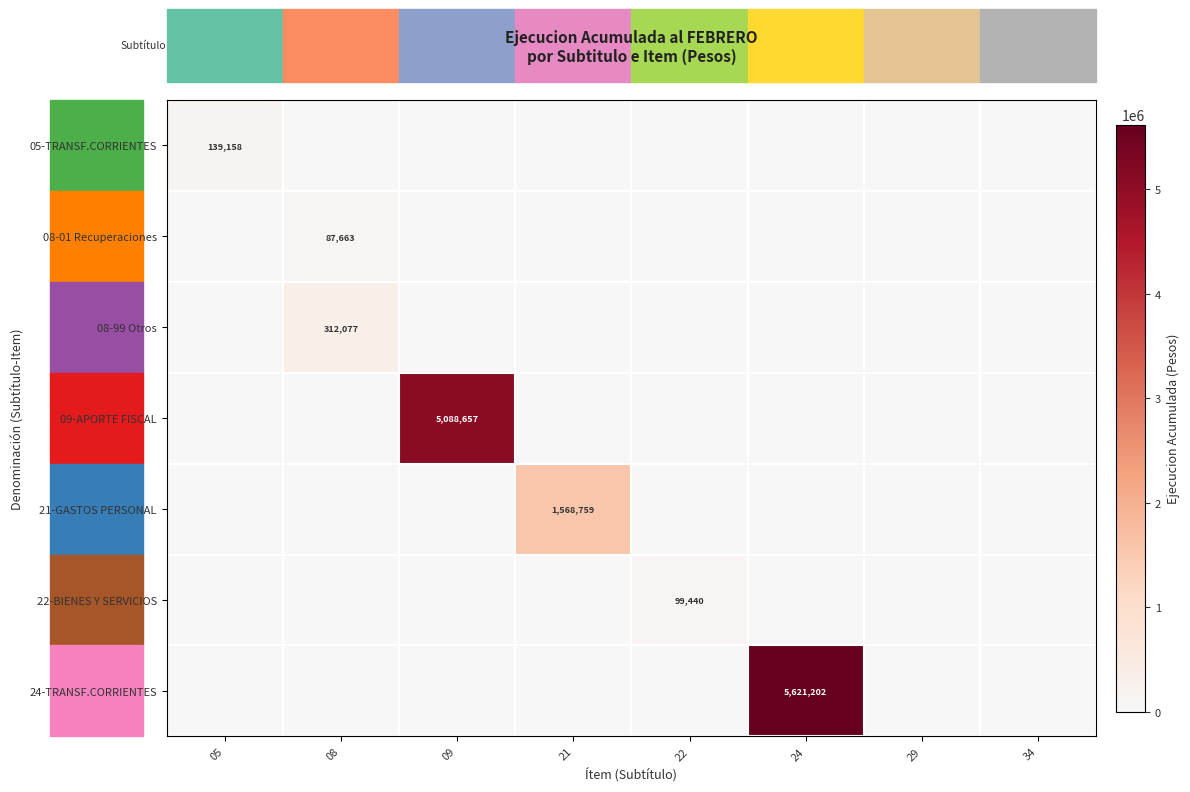

True or false: 05-TRANSF.CORRIENTES has a value of 88864 at 05.

False